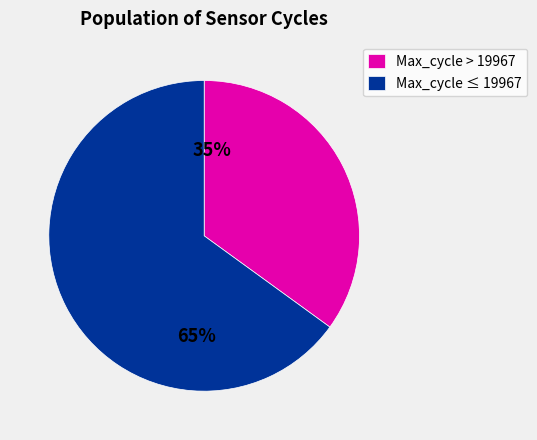

What is the largest slice in the pie chart?

Max_cycle ≤ 19967